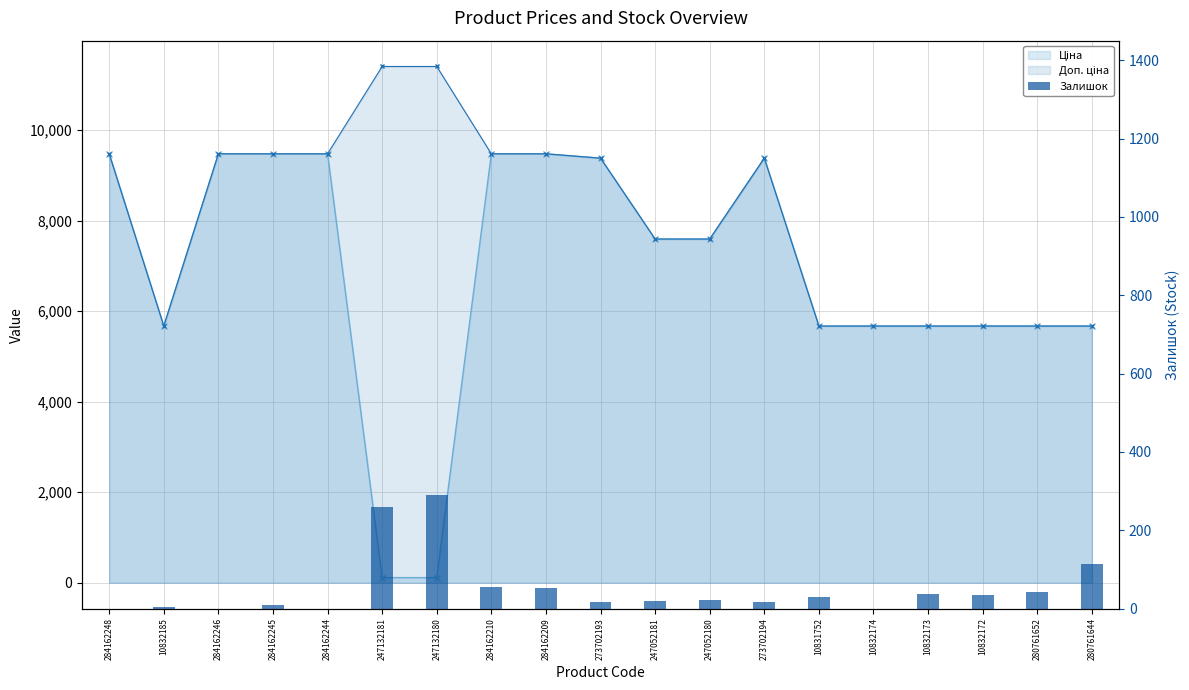

Rank the categories by value from lowest to highest.

284162248, 284162246, 284162244, 10832174, 10832185, 284162245, 273702193, 273702194, 247052181, 247052180, 10831752, 10832172, 10832173, 280761652, 284162209, 284162210, 280761644, 247132181, 247132180